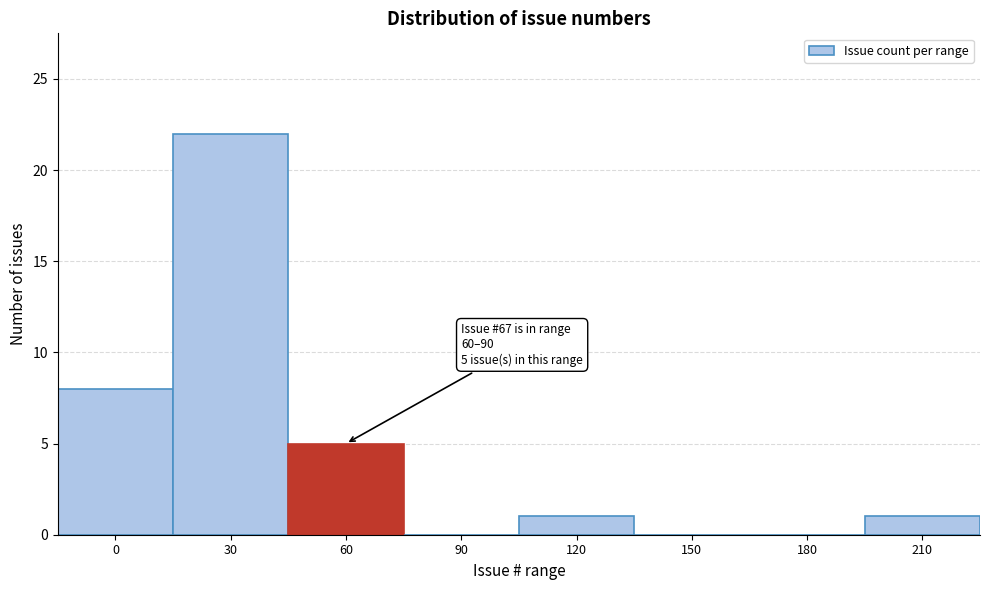

Reading left to right, extract all data points from this chart.

0=8	30=22	60=5	90=0	120=1	150=0	180=0	210=1